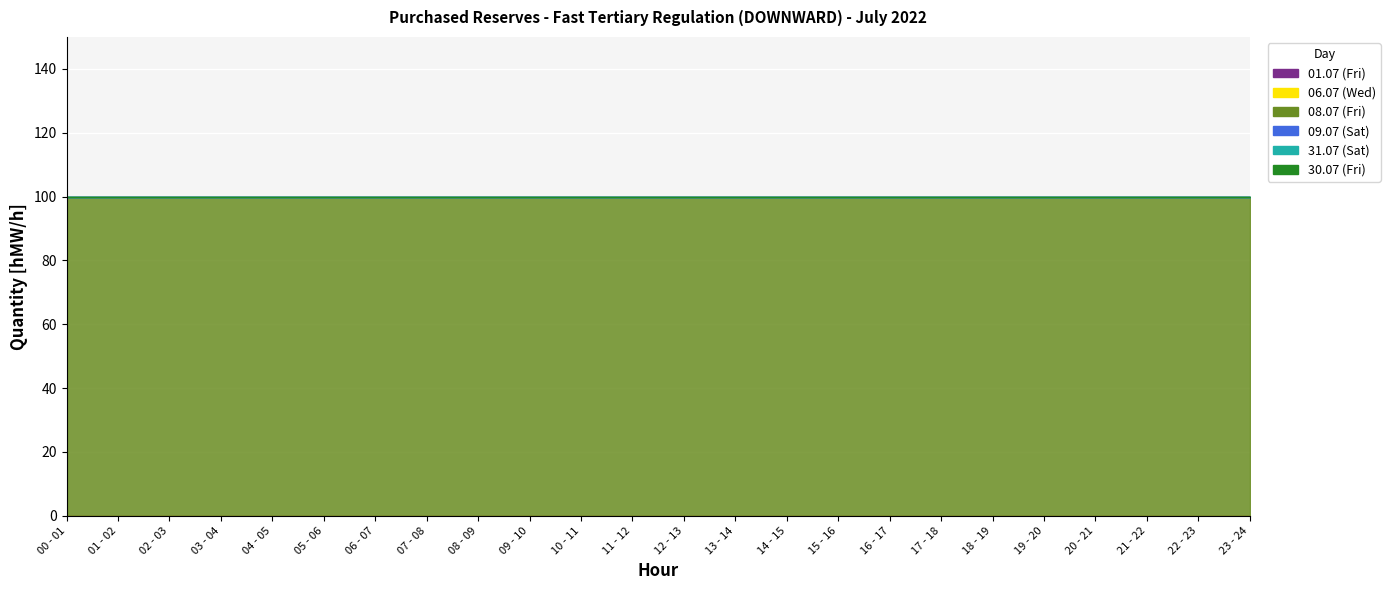

What is the total value across all series at 22 - 23?

100